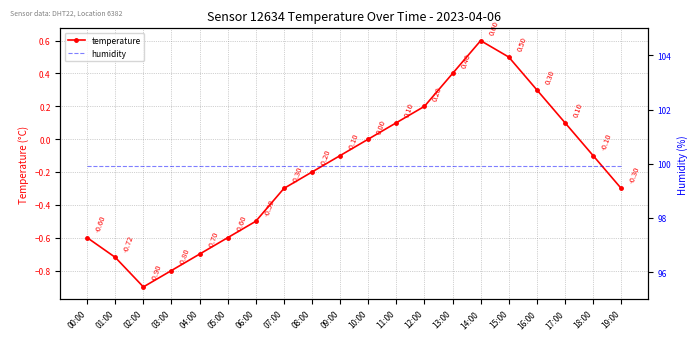

What is the maximum value for temperature?

0.6